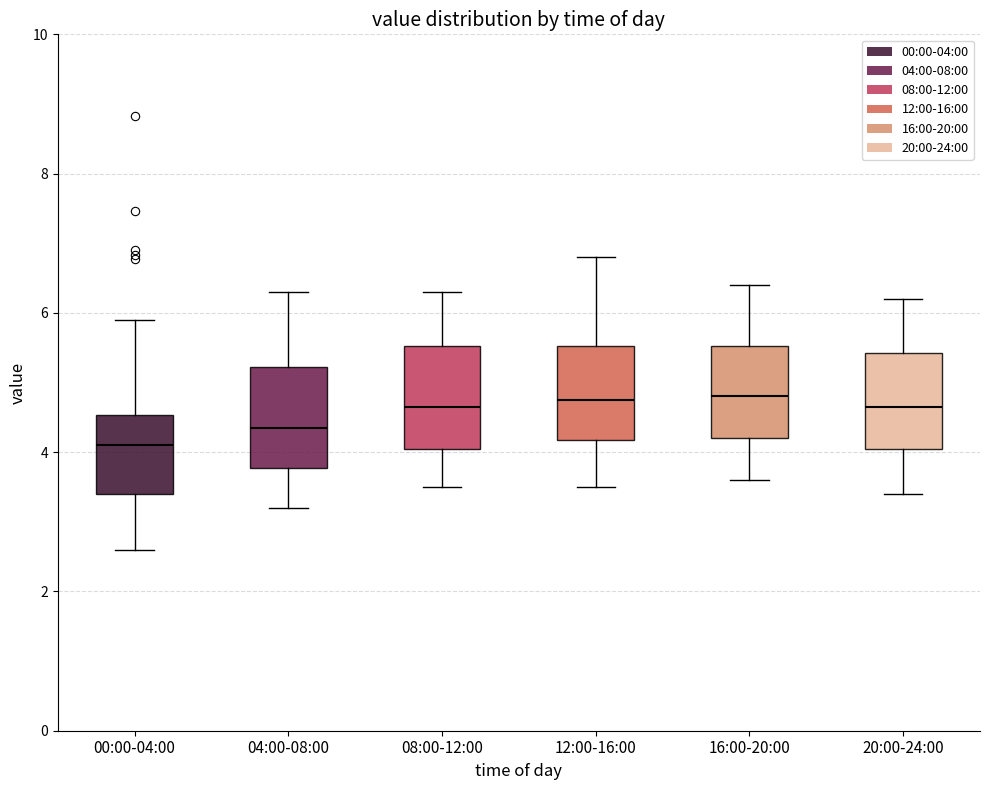

Reading left to right, transcribe this box plot: for each box, give where its median line is, the range the box spans, and where its two whiskers end, as read against the y-axis. The values are not printed on the chart, so give them approximately, as read against the axis.

00:00-04:00: median 4.2, box 3.4 to 4.6, whiskers 2.6 to 6.0
04:00-08:00: median 4.4, box 3.8 to 5.2, whiskers 3.2 to 6.4
08:00-12:00: median 4.6, box 4.0 to 5.6, whiskers 3.6 to 6.4
12:00-16:00: median 4.8, box 4.2 to 5.6, whiskers 3.6 to 6.8
16:00-20:00: median 4.8, box 4.2 to 5.6, whiskers 3.6 to 6.4
20:00-24:00: median 4.6, box 4.0 to 5.4, whiskers 3.4 to 6.2